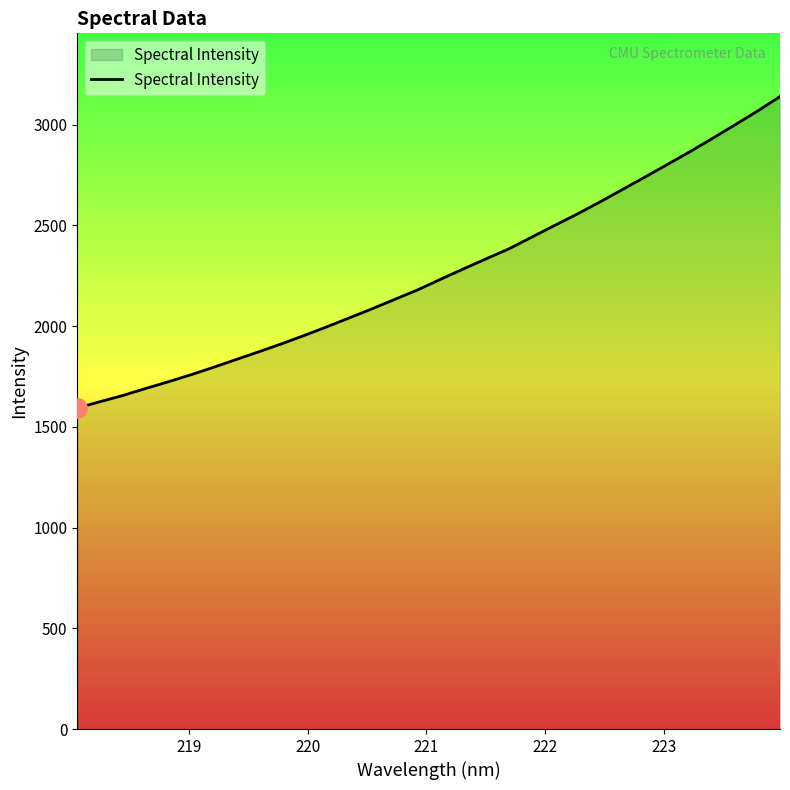

What is the difference between the maximum and minimum values?

1546.0